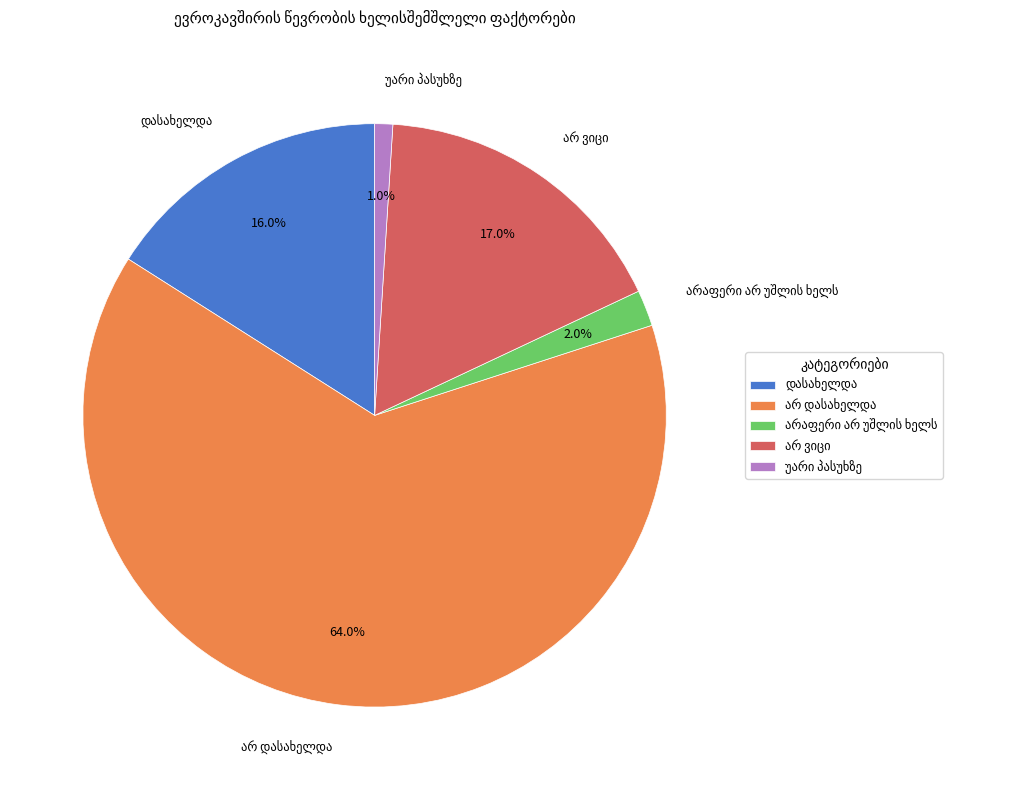

Is there any slice that represents more than half of the pie?

Yes